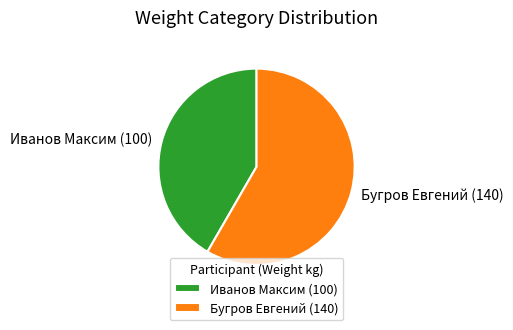

True or false: Бугров Евгений (140) accounts for 58% of the total.

True